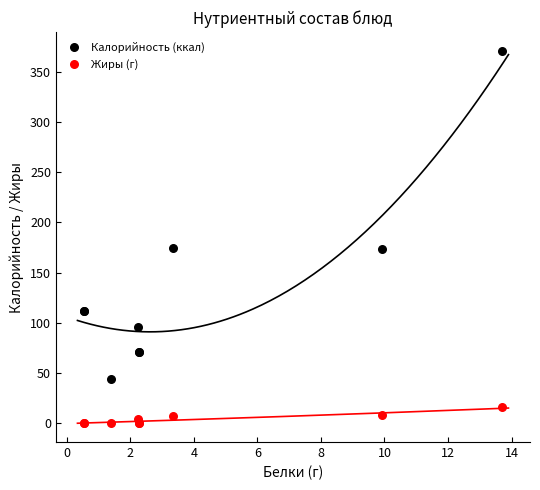

Which series contains the lowest Y value?

Жиры (г)